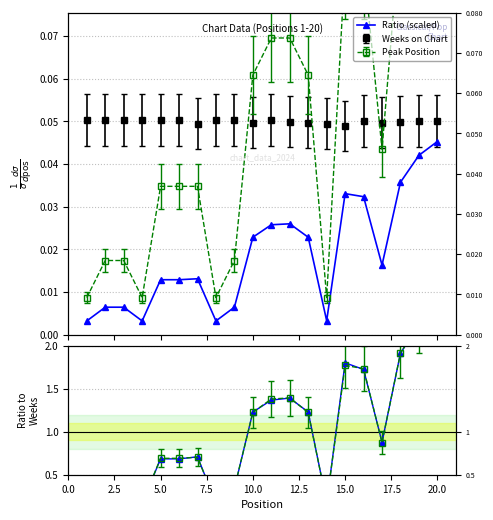

What is the sum of the values at 17.5 and 14?

2.0